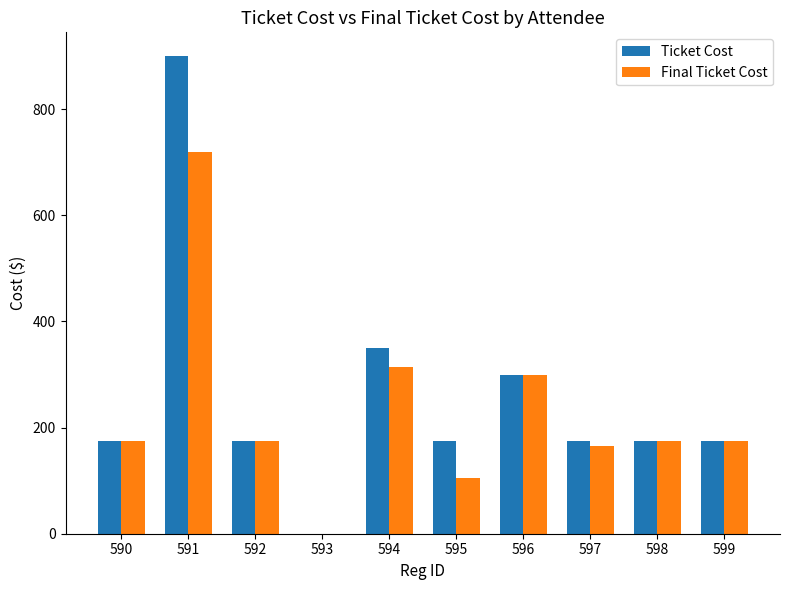

The Ticket Cost series shows 151.6 at 596. True or false?

False